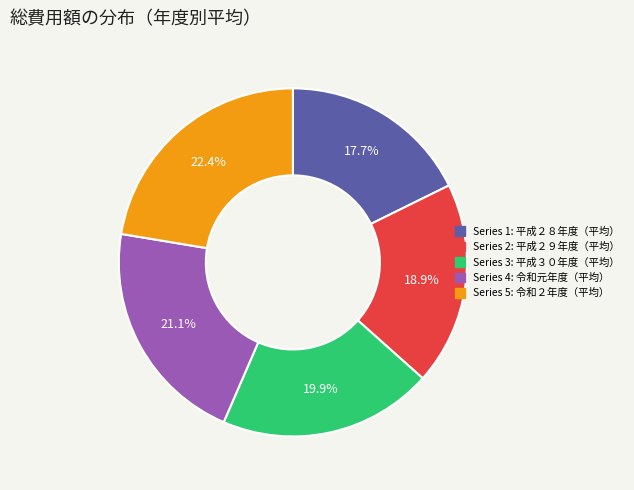

Is there any slice that represents more than half of the pie?

No